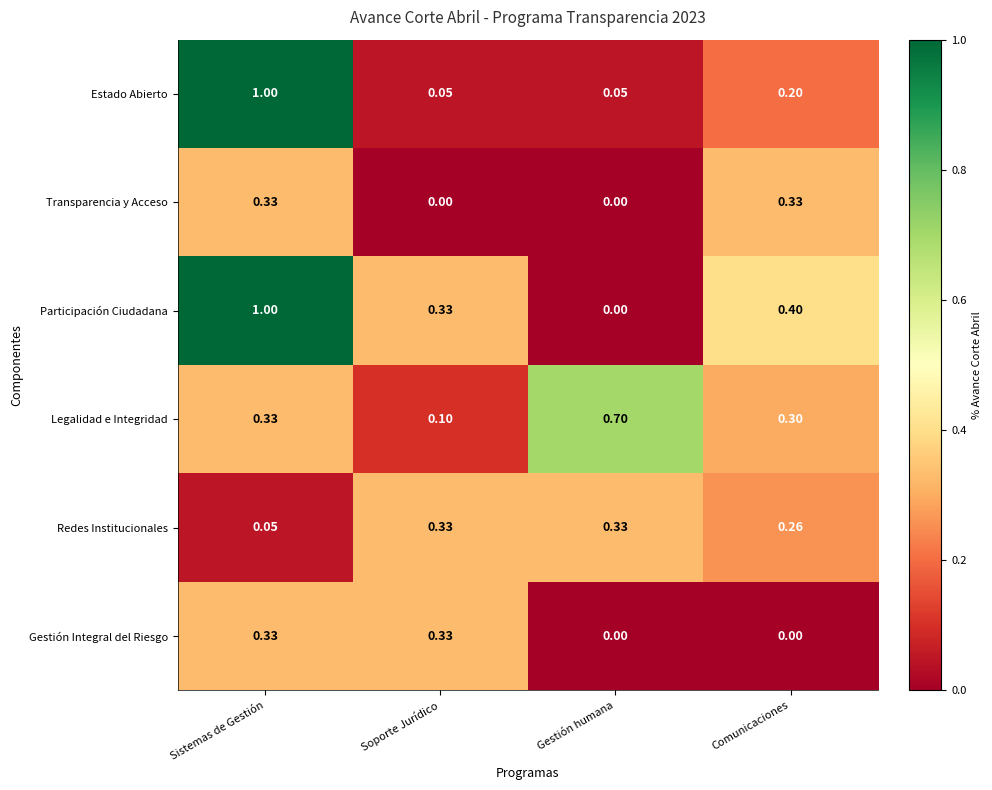

Count the number of categories in the chart.

4